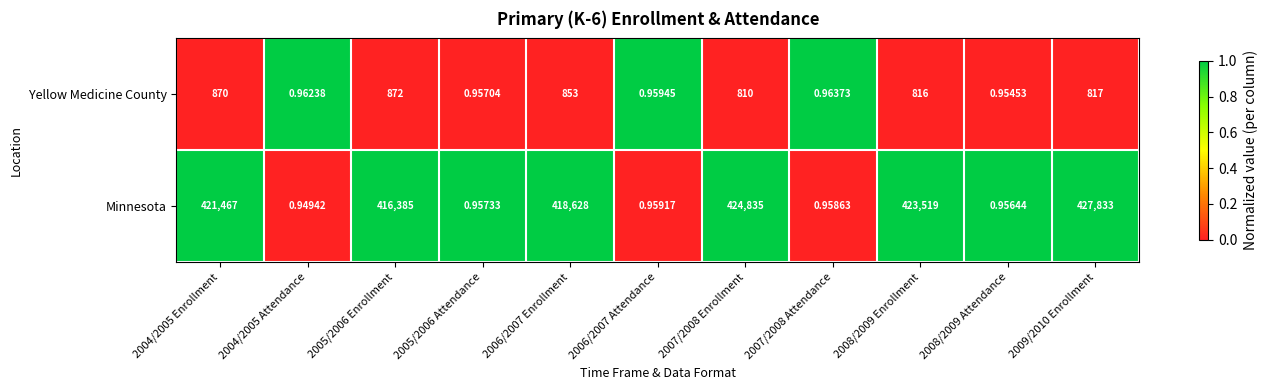

Which series has the largest total across all categories?

Minnesota